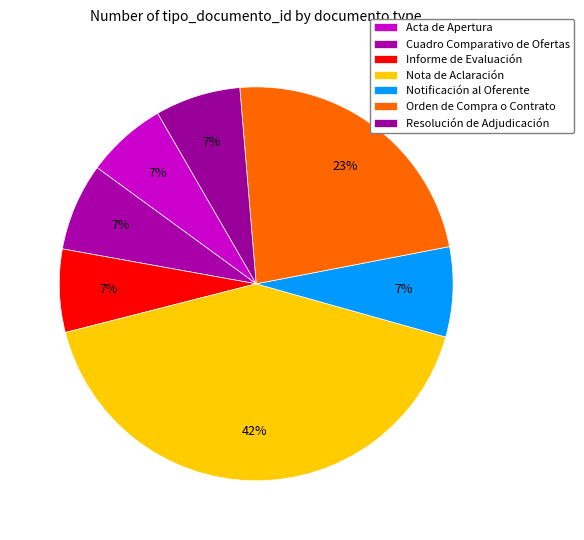

Count the number of slices in the pie.

7